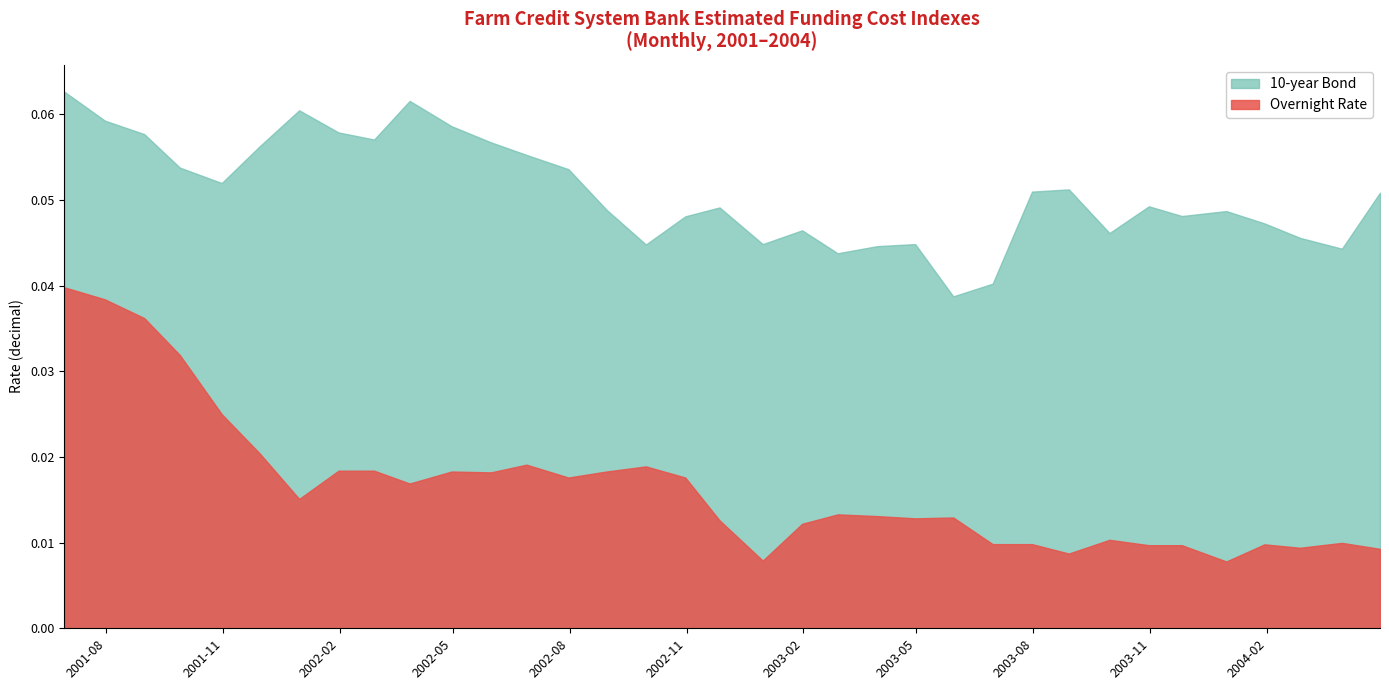

Rank the series by their average value, from highest to lowest.

10-year Bond, Overnight Rate